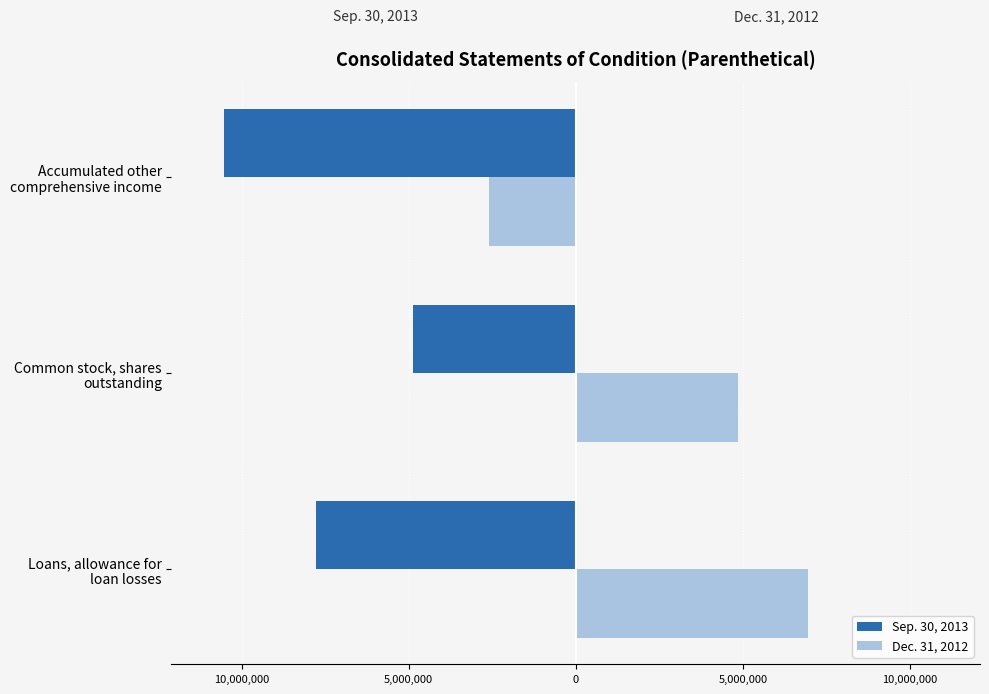

What is the difference between the maximum and minimum values in the Dec. 31, 2012 series?

9540609